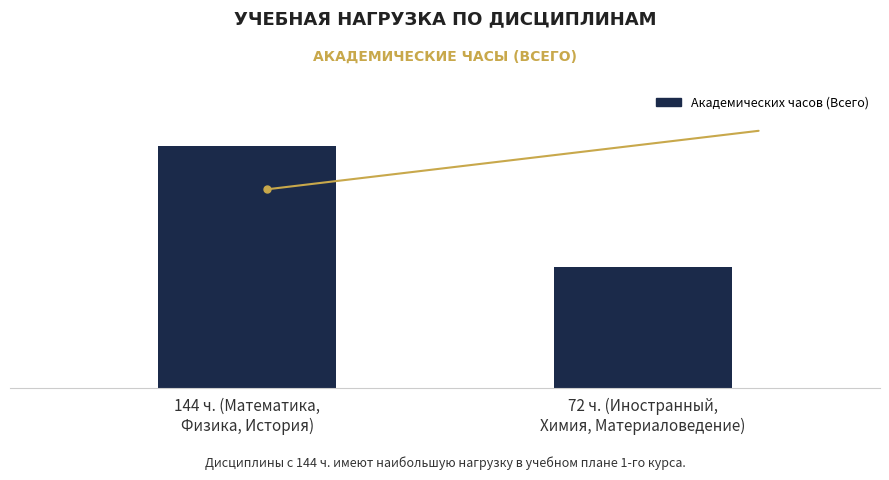

Are the bars horizontal?

No